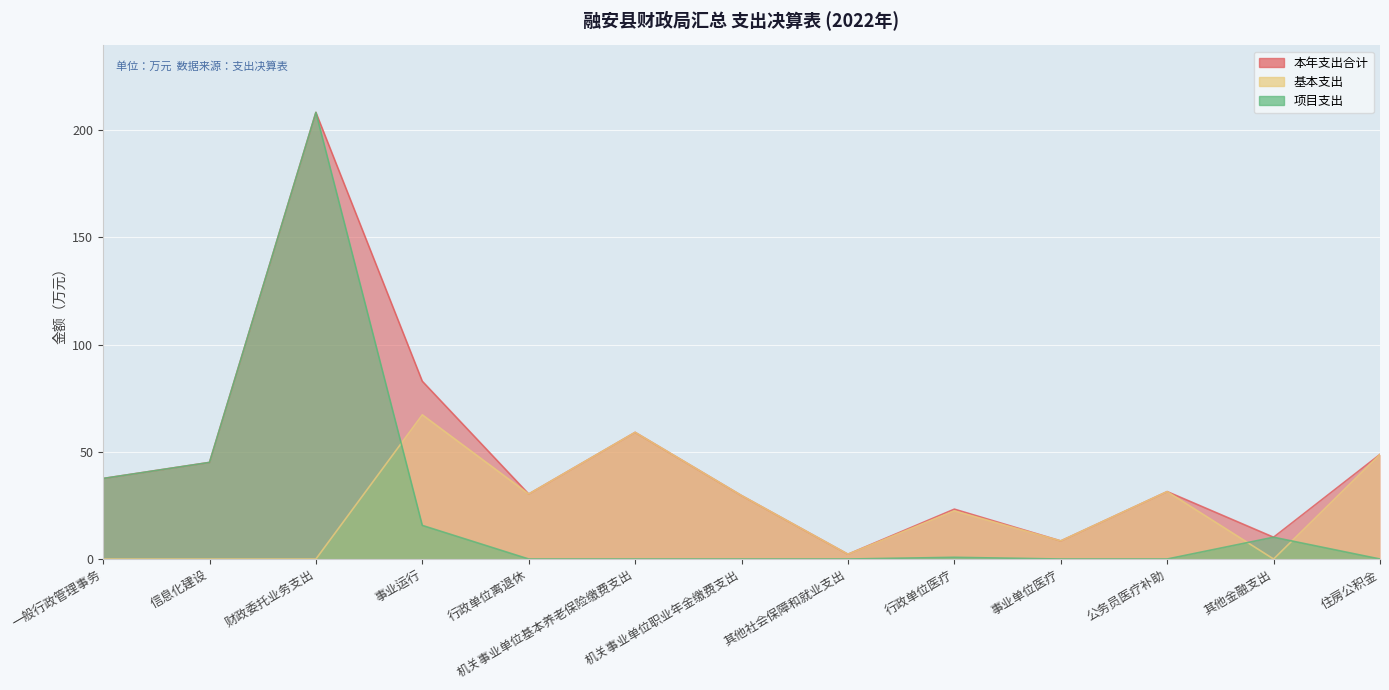

What is the greatest value displayed?

208.3